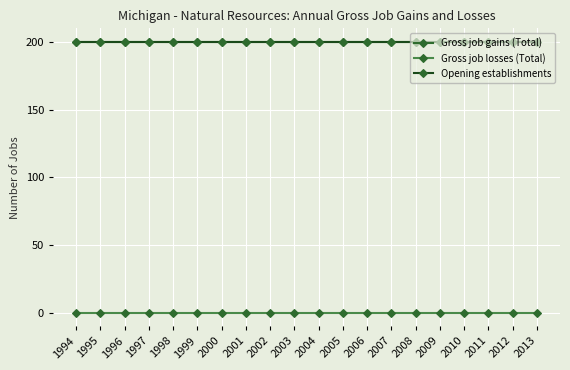

True or false: Opening establishments has a value of 200 at 1999.

True